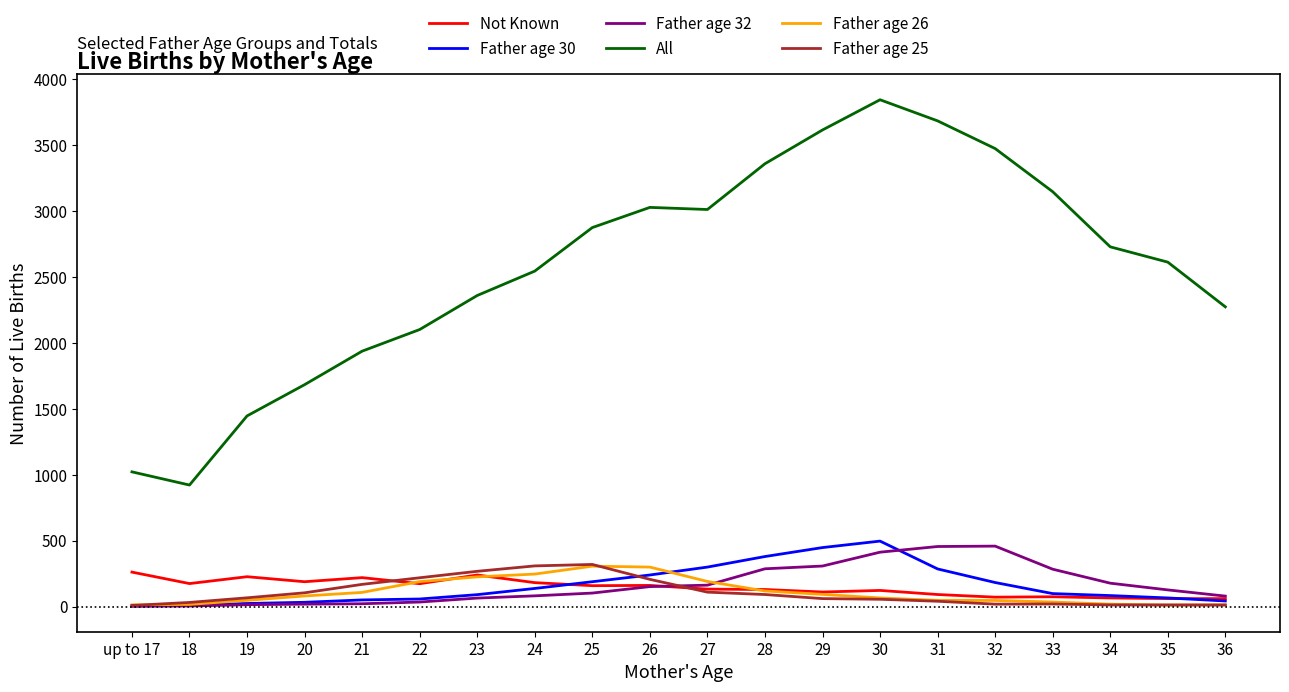

Between 29 and 35, which series saw the biggest shift?

All